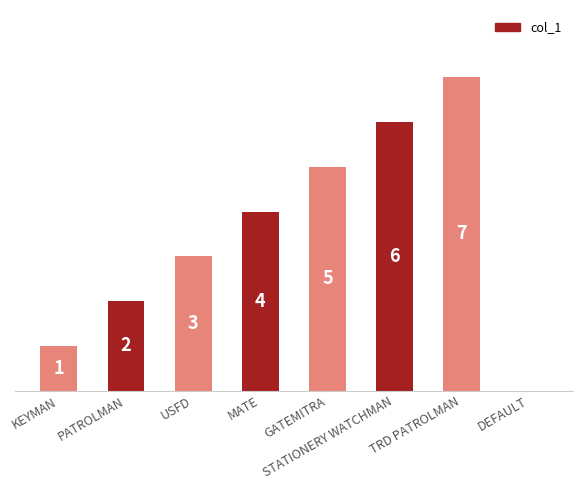

Where is the data nearest to the value 3?

USFD